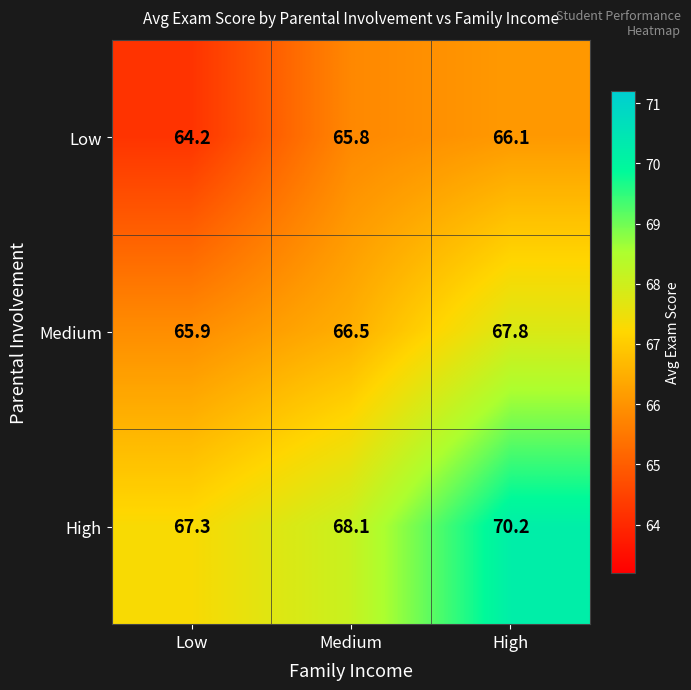

What is the difference between the highest and lowest values at Medium?

2.3